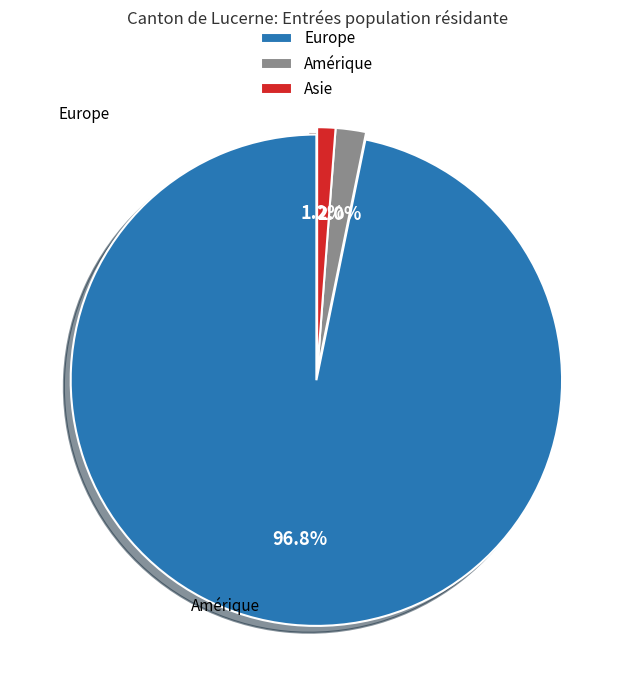

Combined, do Amérique and Asie account for over 50%?

No